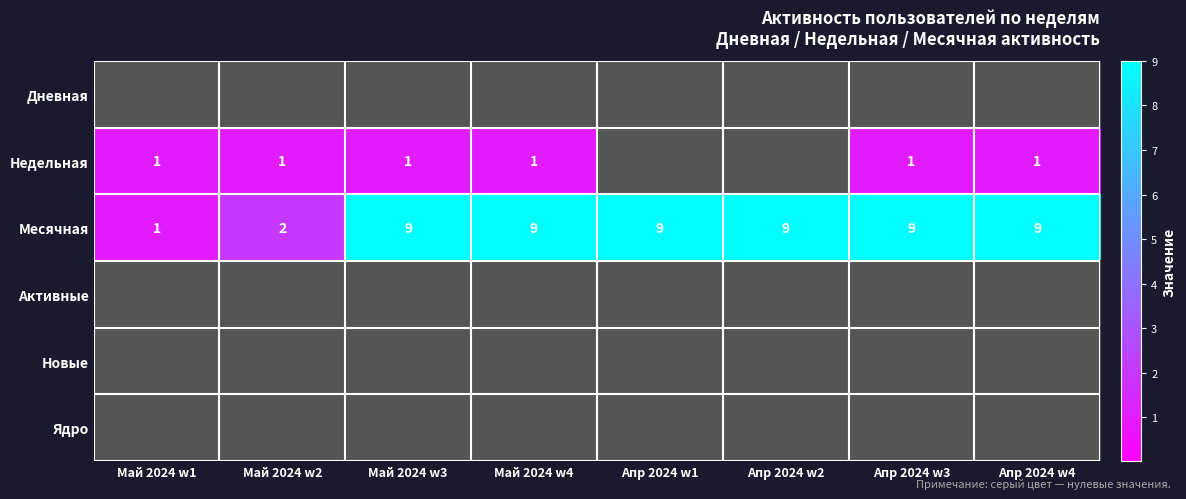

Is it true that Месячная equals 4 at Апр 2024 w2?

False